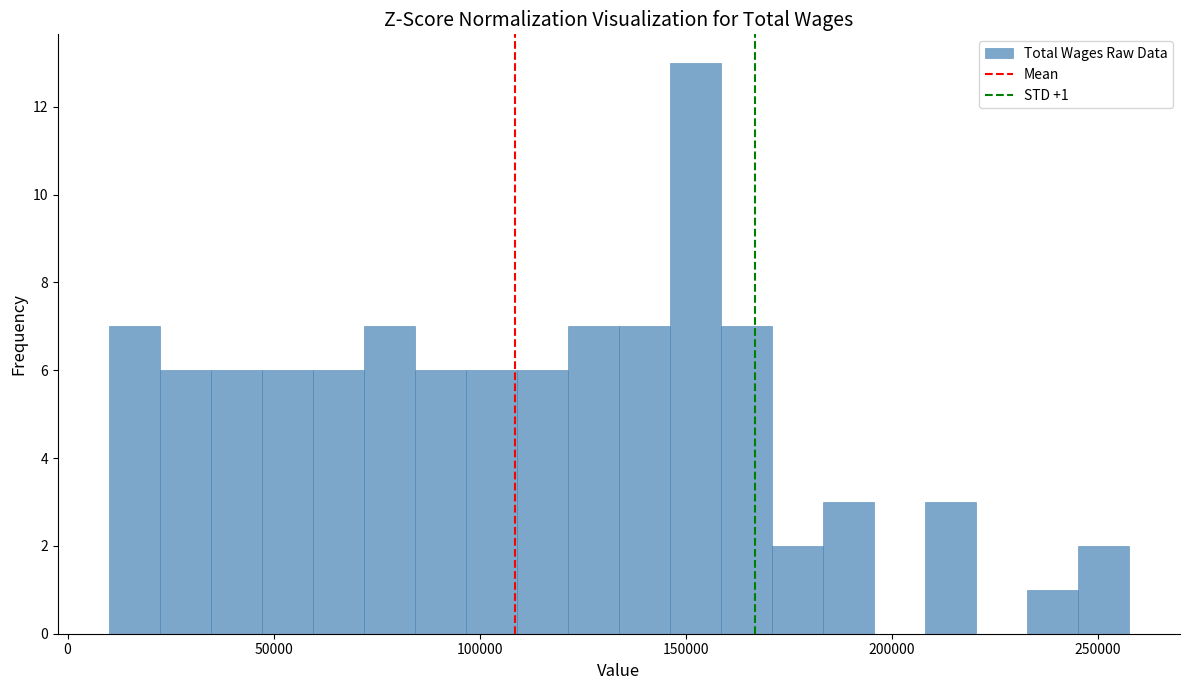

Around what value on the x-axis is the tallest bar? Give the approximate position of its centre, as read against the axis.

150000